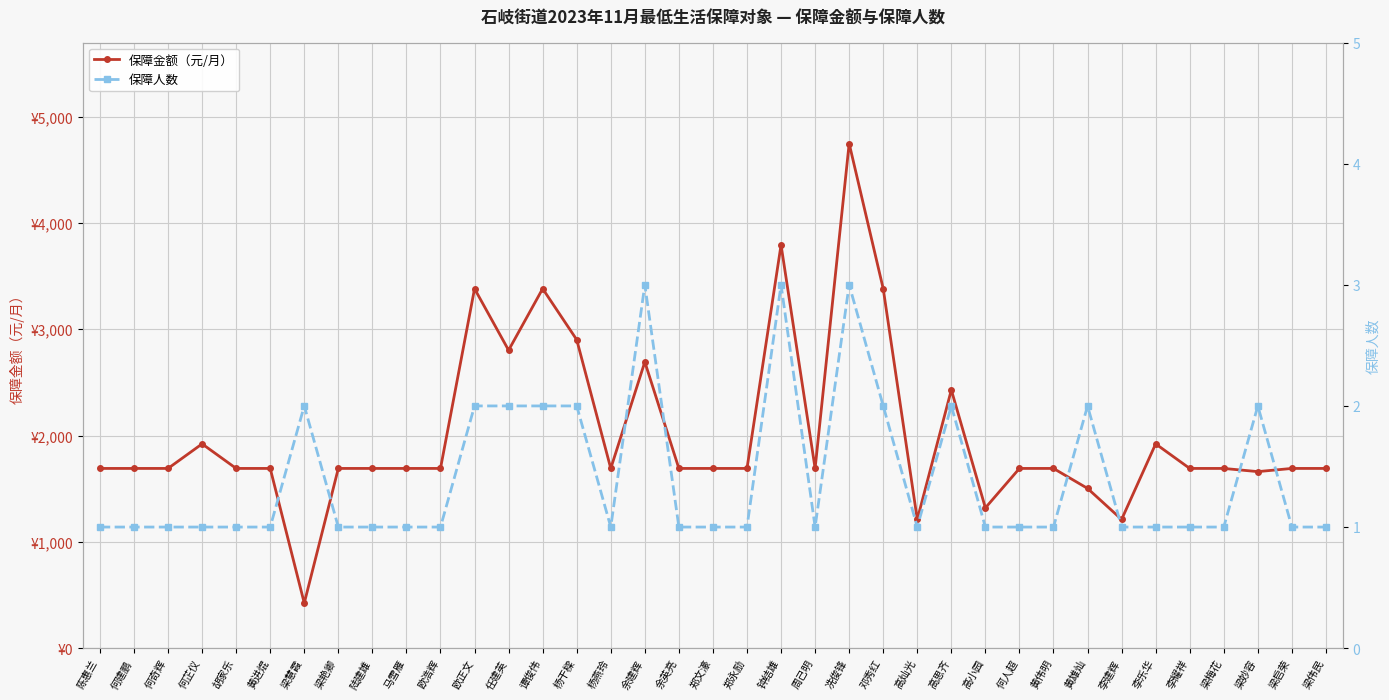

What is the value of the 保障人数 point at the 17th from the left?

3